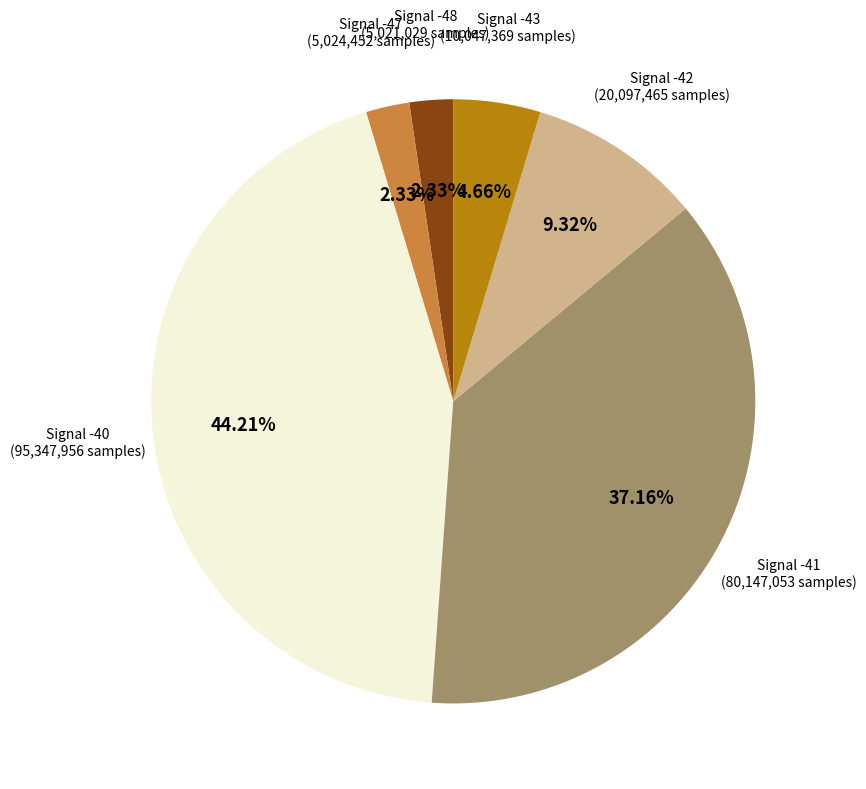

Is there a majority slice in this chart?

No